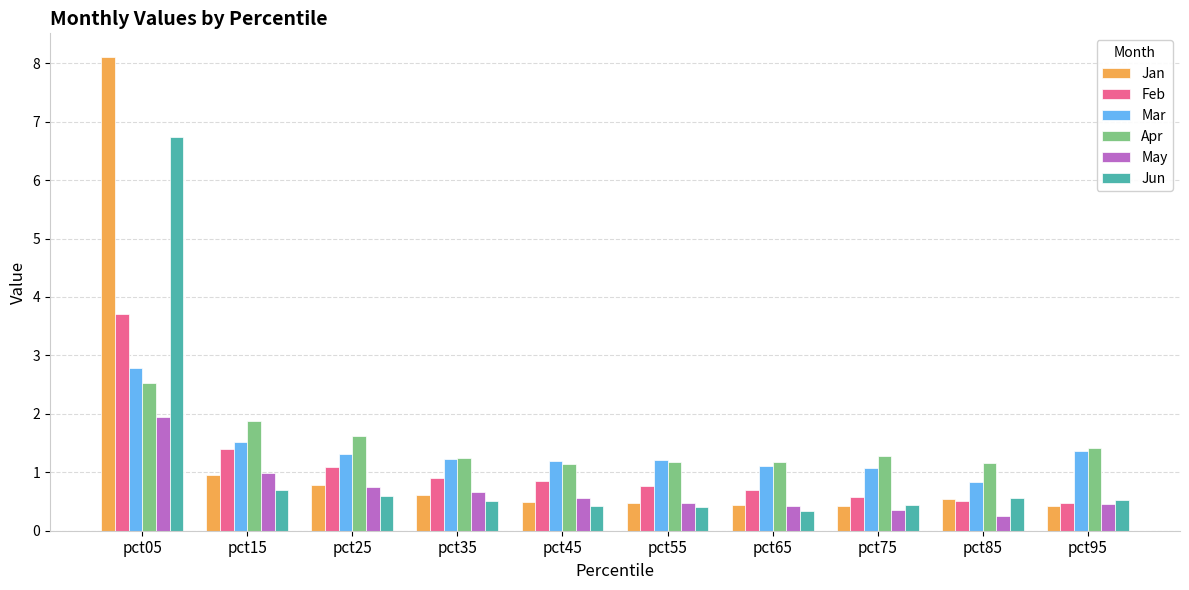

What is the greatest value displayed?

8.1